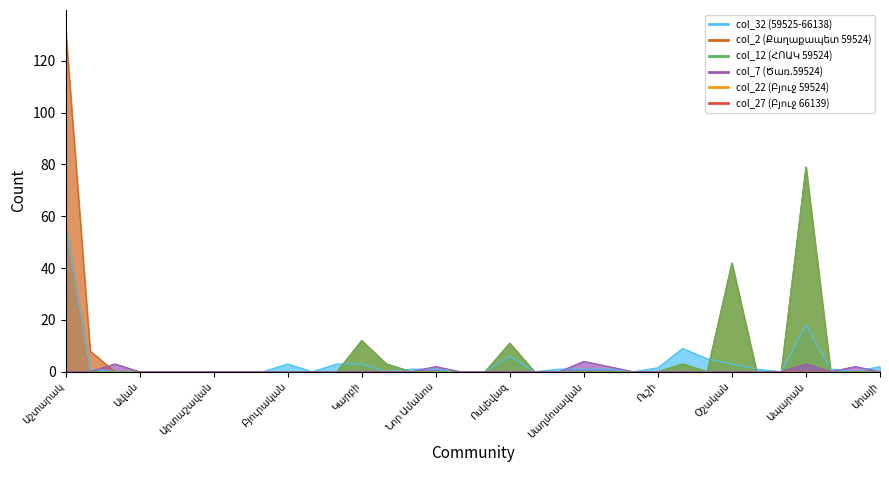

Which series has the widest spread of values?

col_2 (Քաղաքապետ 59524)